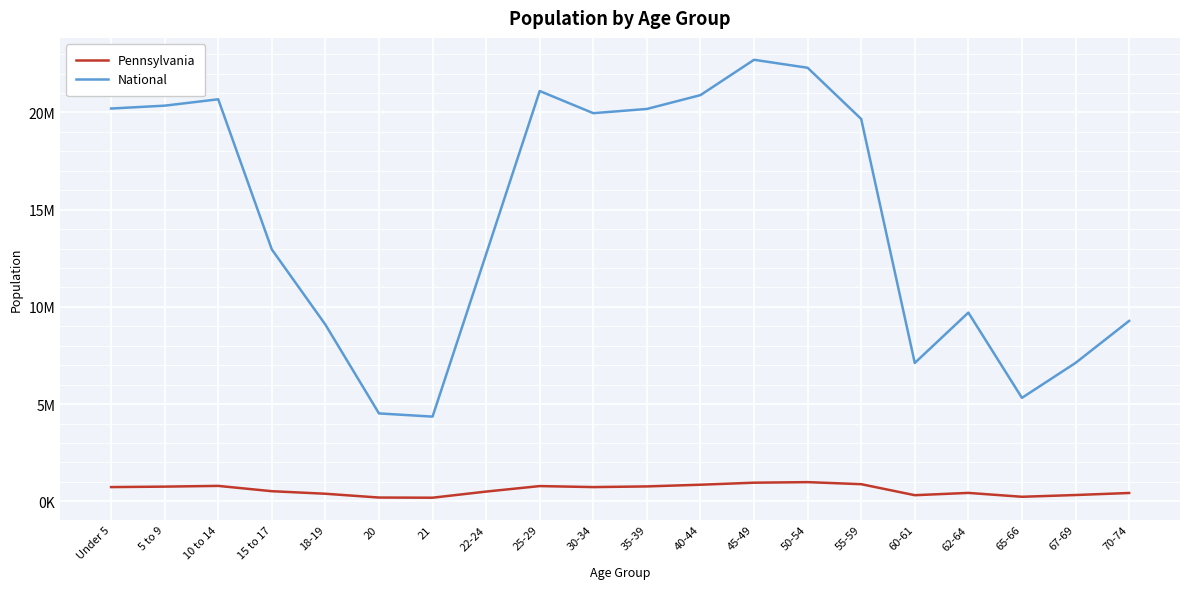

Is this an area chart (filled region under the line)?

No